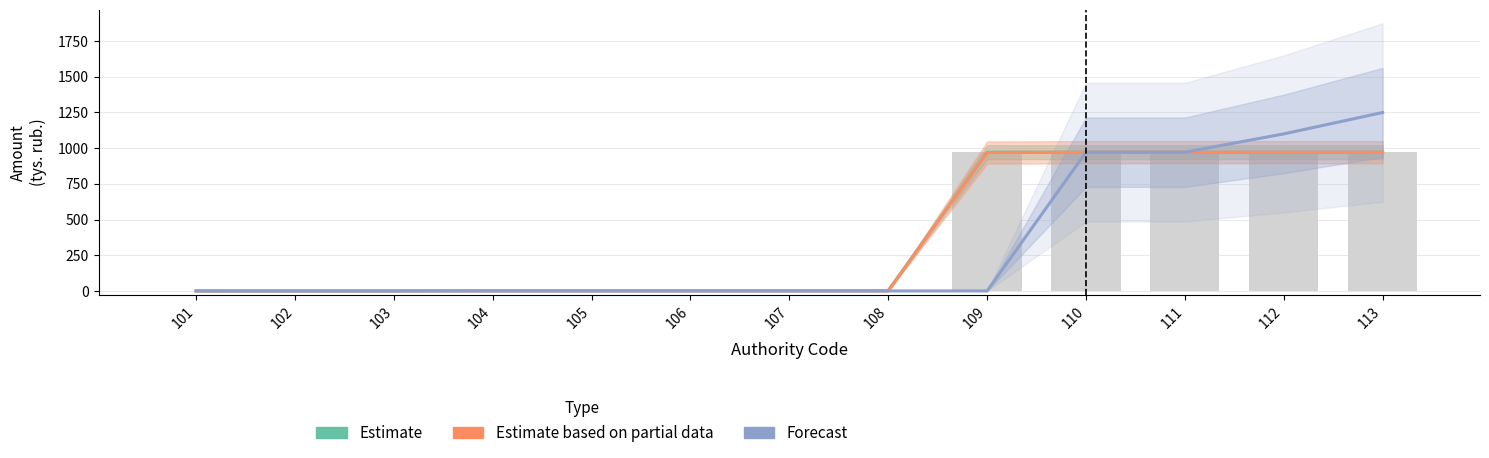

What is the greatest value displayed?

1250.0